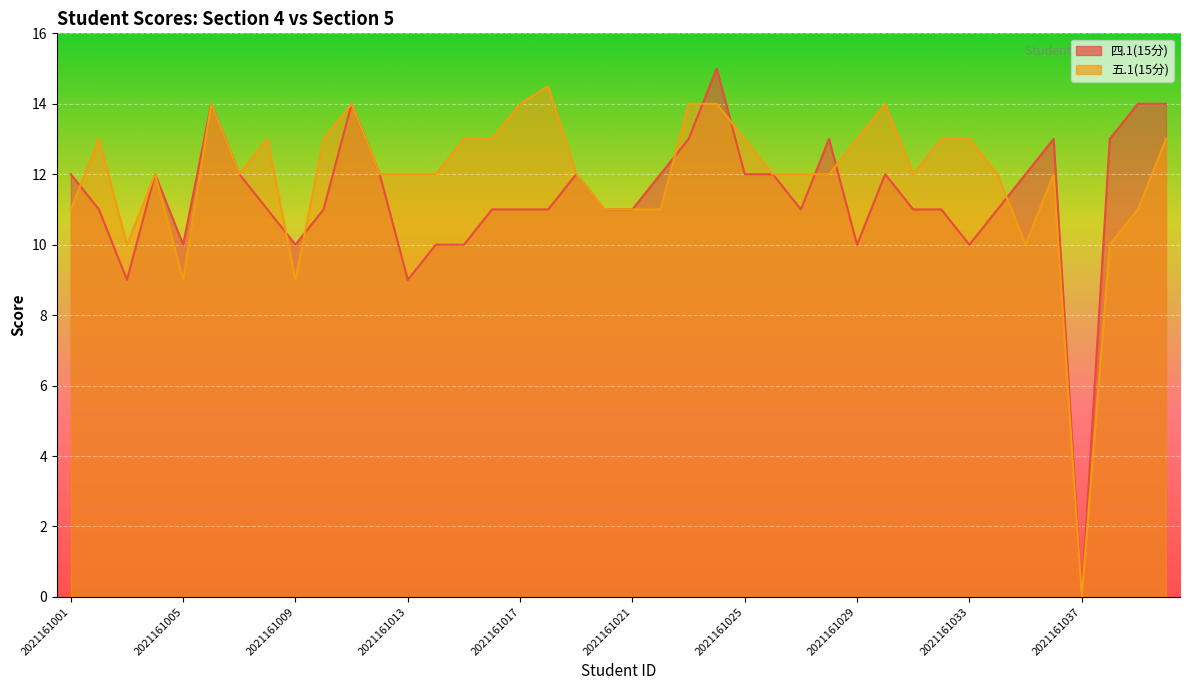

Which category has the lowest value across all series?

2021161037